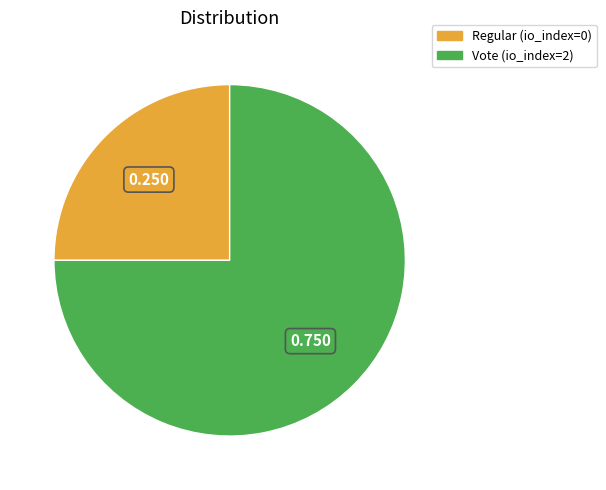

Does any single category account for the majority?

Yes